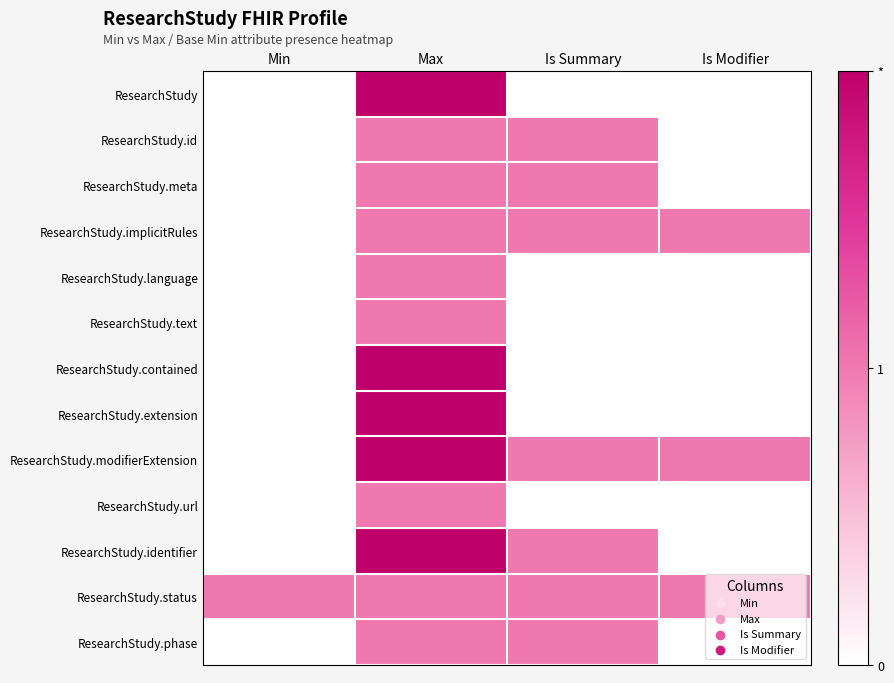

At Min, list the series in order from largest to smallest.

ResearchStudy.status, ResearchStudy, ResearchStudy.id, ResearchStudy.meta, ResearchStudy.implicitRules, ResearchStudy.language, ResearchStudy.text, ResearchStudy.contained, ResearchStudy.extension, ResearchStudy.modifierExtension, ResearchStudy.url, ResearchStudy.identifier, ResearchStudy.phase